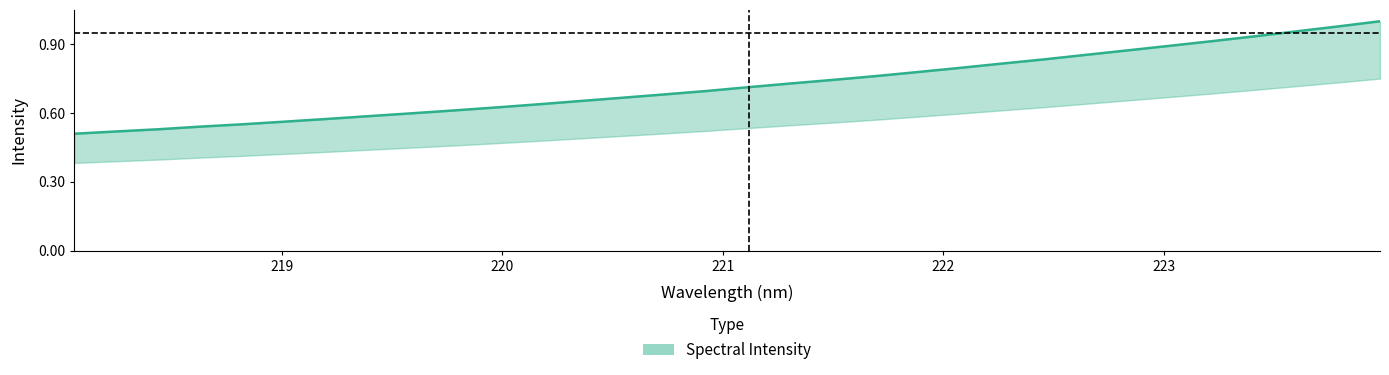

Is this an area chart (filled region under the line)?

No